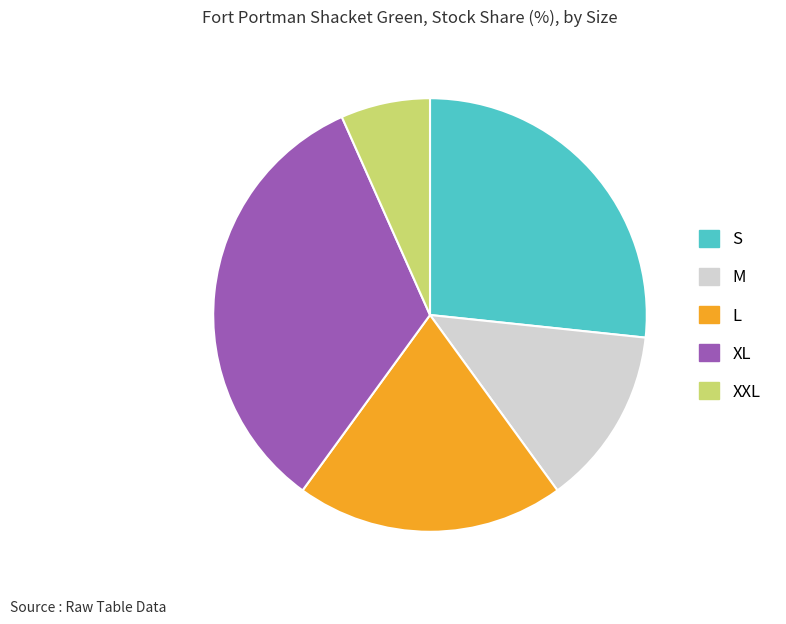

Which has a higher value, S or M?

S